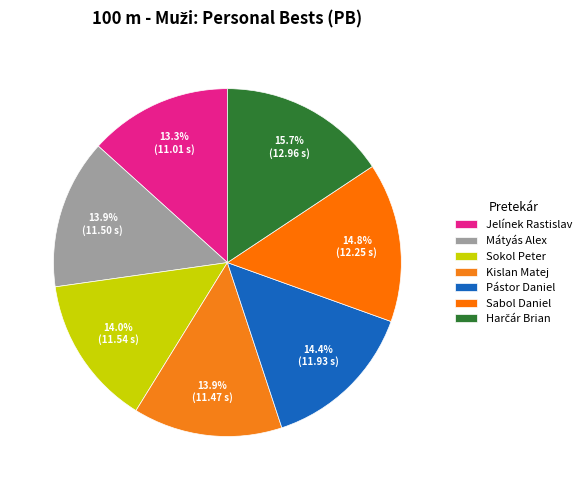

What percentage is the Mátyás Alex slice, to the nearest percent?

14%